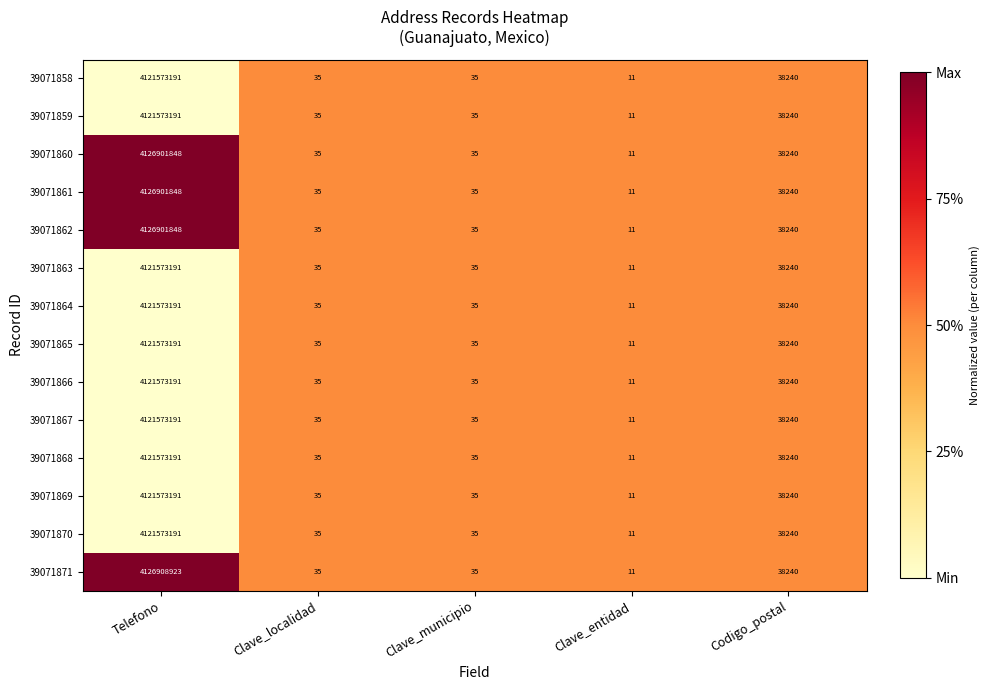

What is the approximate value of 39071869 at Telefono, to the nearest 10?

4121573190